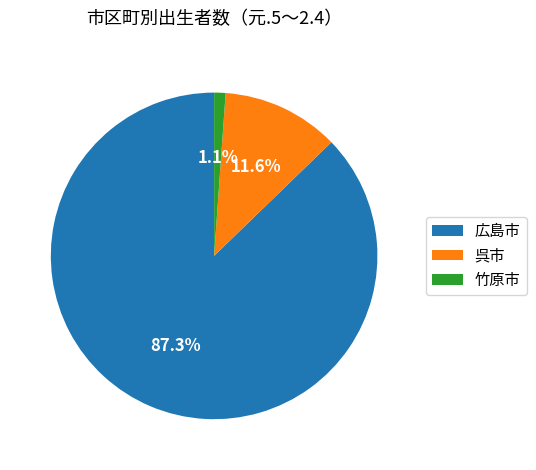

Does any single category account for the majority?

Yes